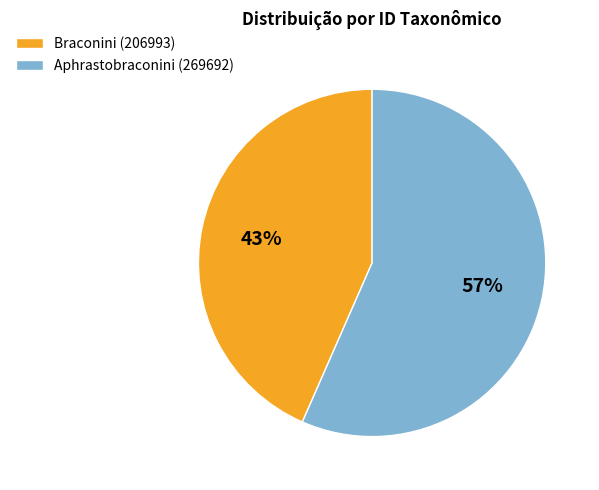

To the nearest percent, what is the combined percentage of Aphrastobraconini (269692) and Braconini (206993)?

100%